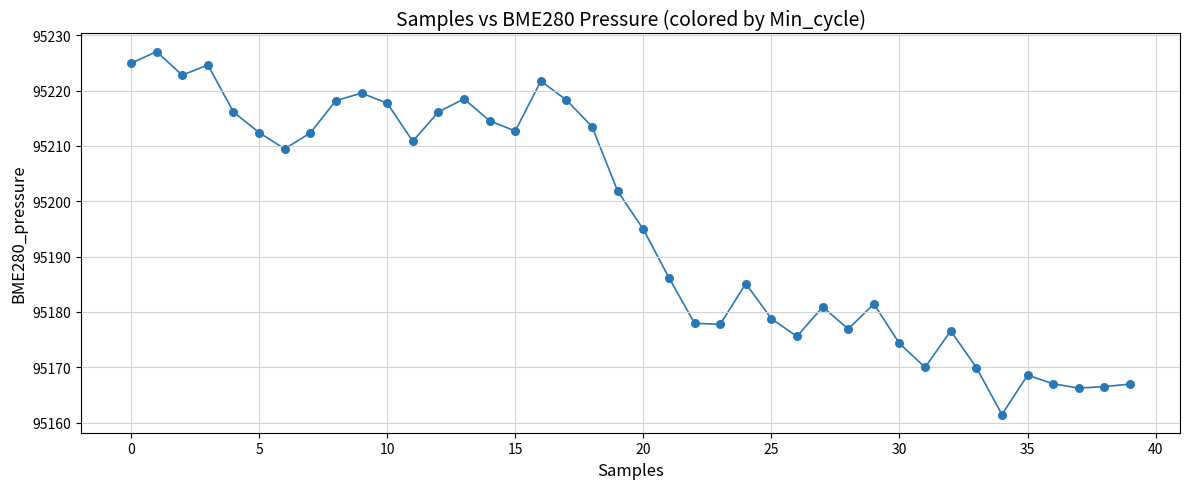

What Y value in the scatter plot is closest to 95194?

95194.9